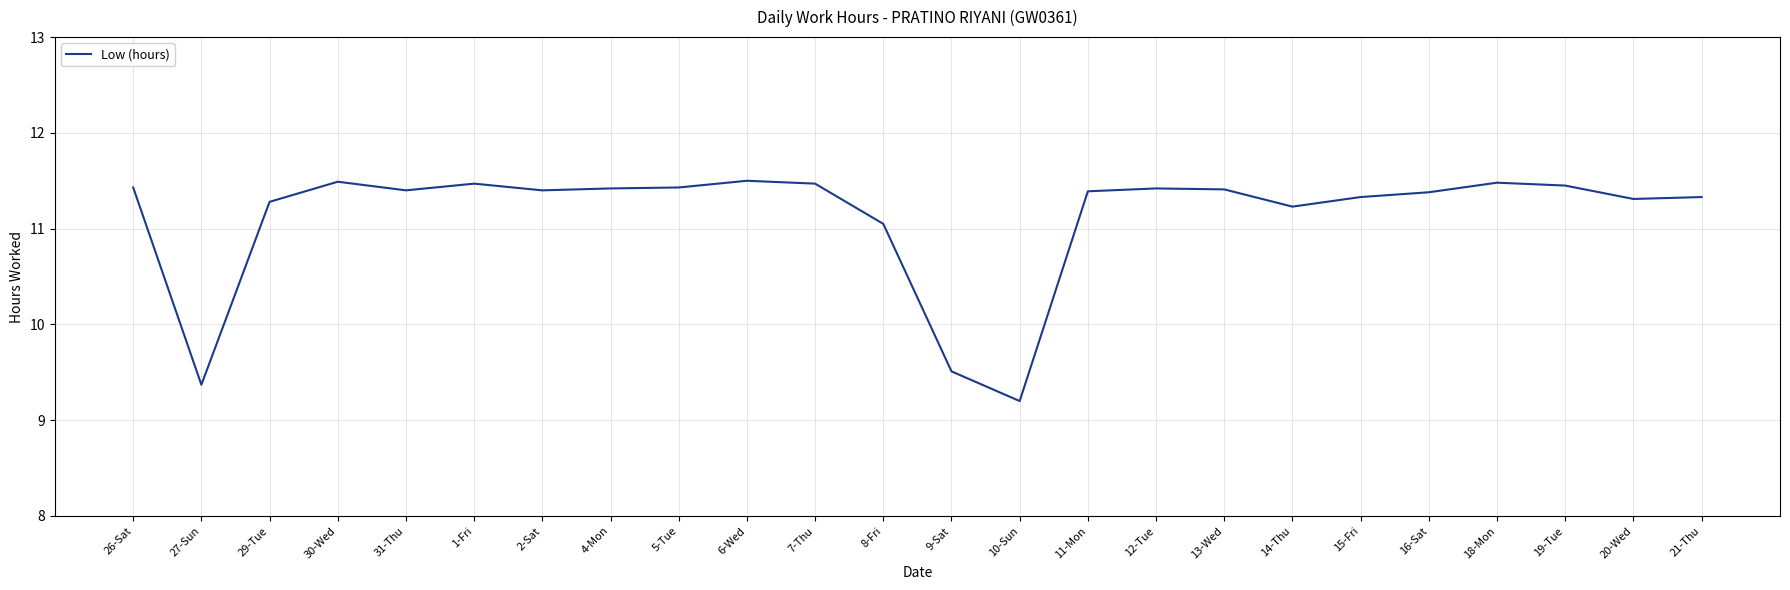

True or false: there are more than 2 points higher than both neighbors.

True